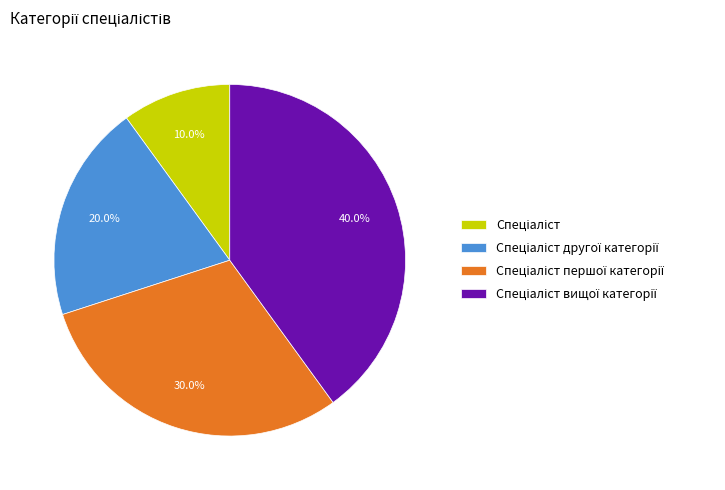

Is there any slice that represents more than half of the pie?

No